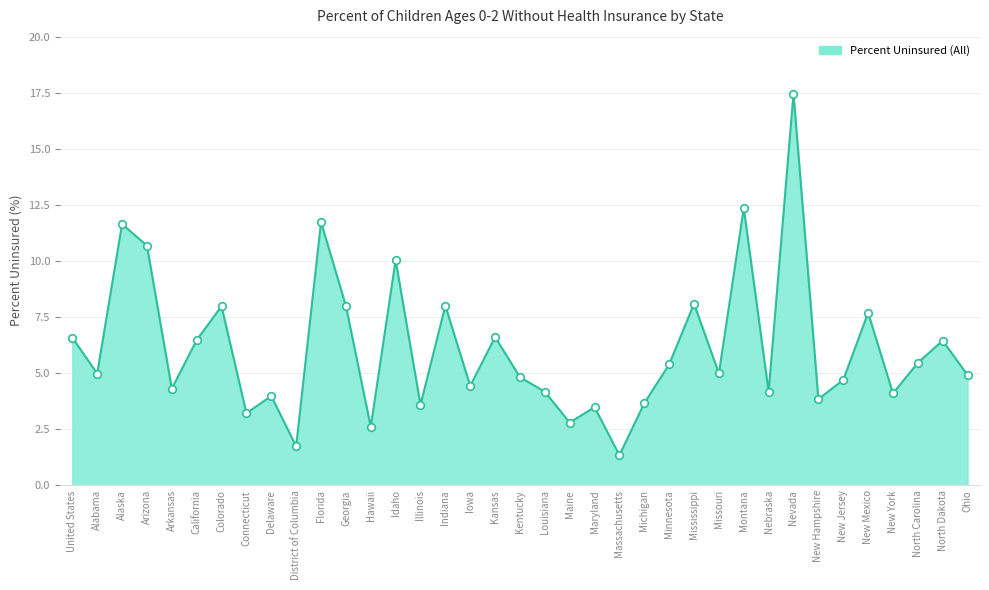

Between Georgia and Illinois, which is larger?

Georgia